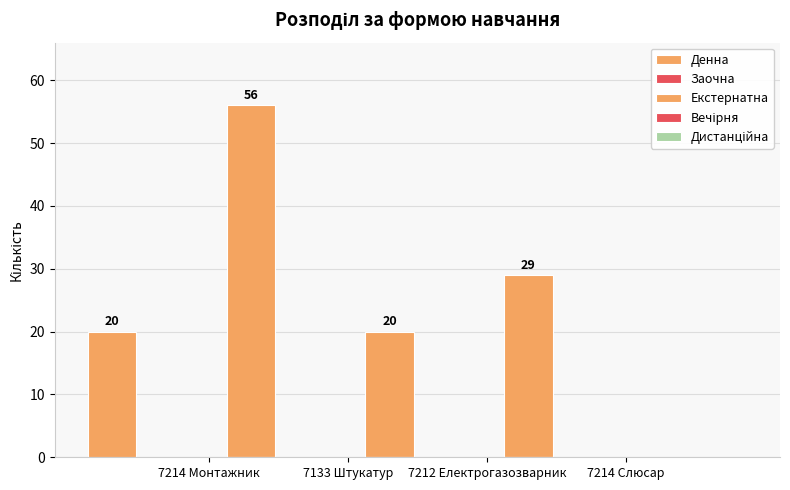

Which category has the highest value across all series?

7133 Штукатур